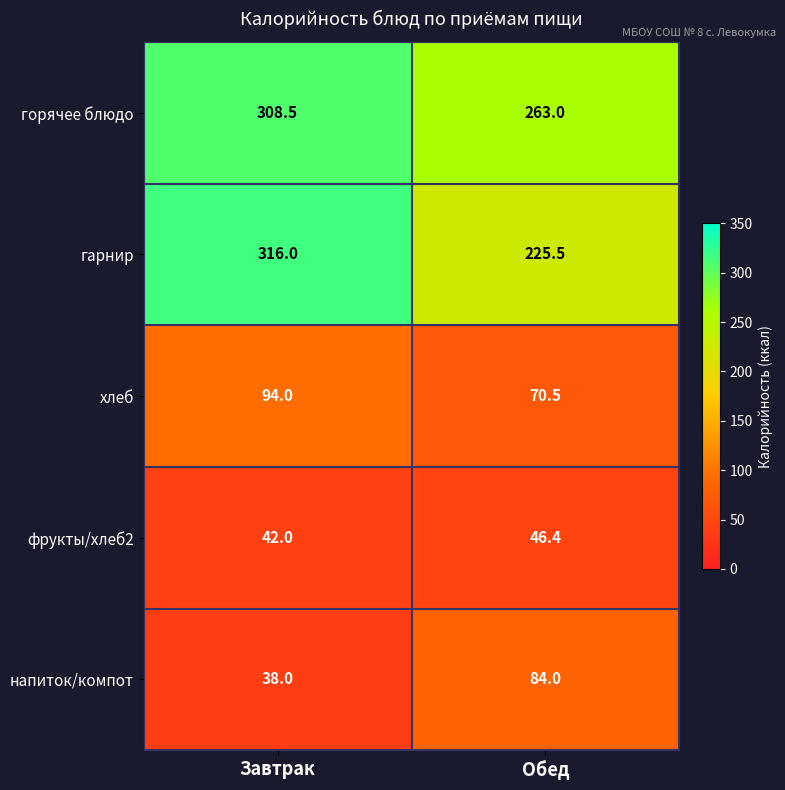

Reading right to left, list all the values displayed in this chart.

горячее блюдо: 263.0	308.5
гарнир: 225.5	316.0
хлеб: 70.5	94.0
фрукты/хлеб2: 46.4	42.0
напиток/компот: 84.0	38.0